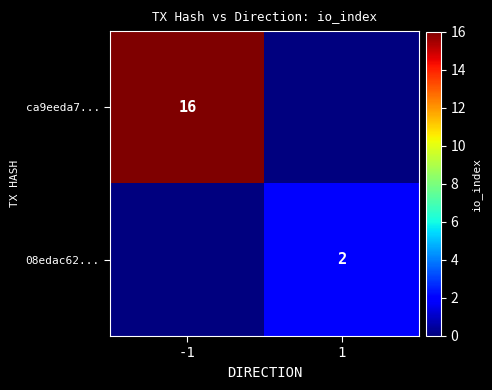

Is the value of 08edac62... at 1 greater than the value of ca9eeda7... at -1?

No